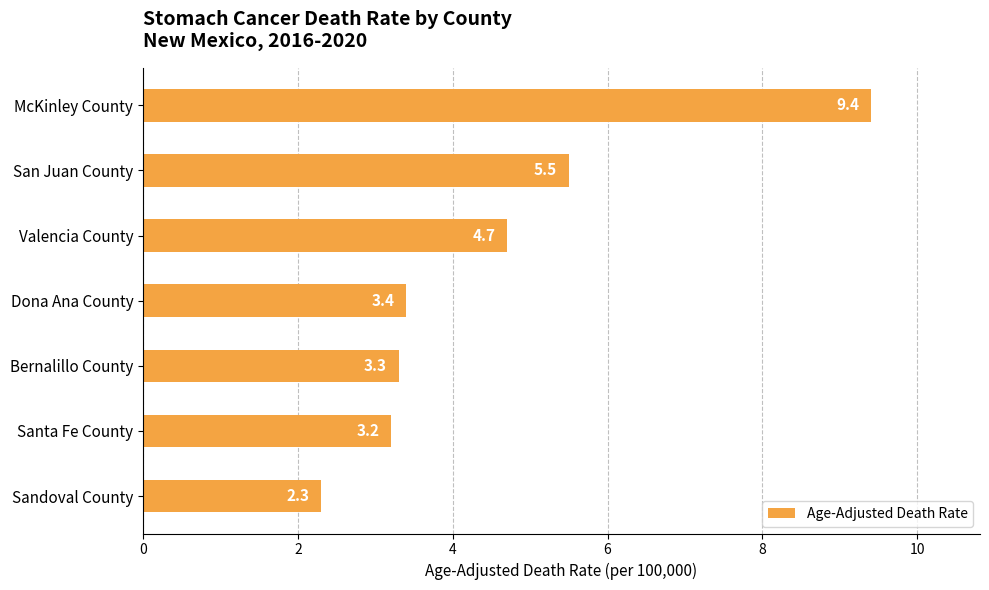

The value at Dona Ana County is 3.4. True or false?

True